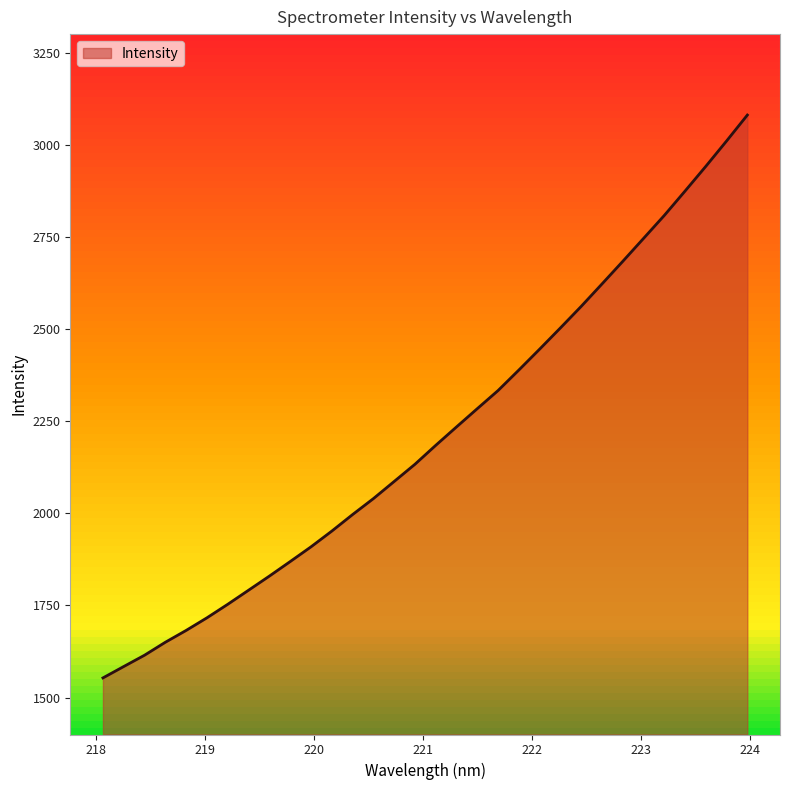

What is the maximum value shown in the chart?

3080.4